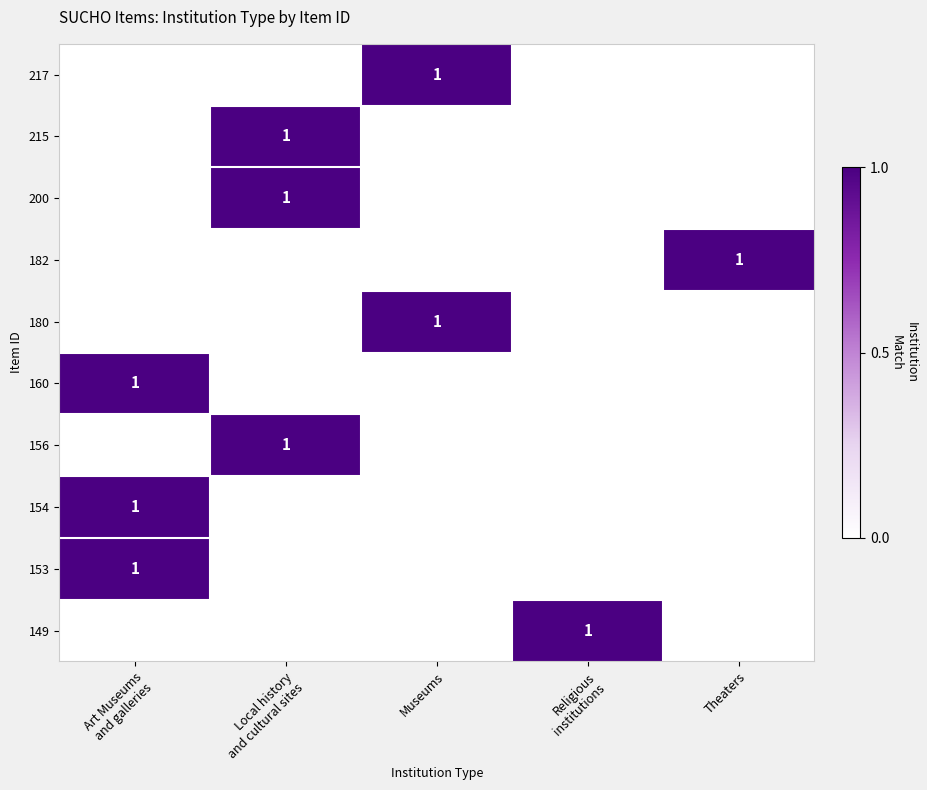

Is it true that 182 equals 0 at Theaters?

False